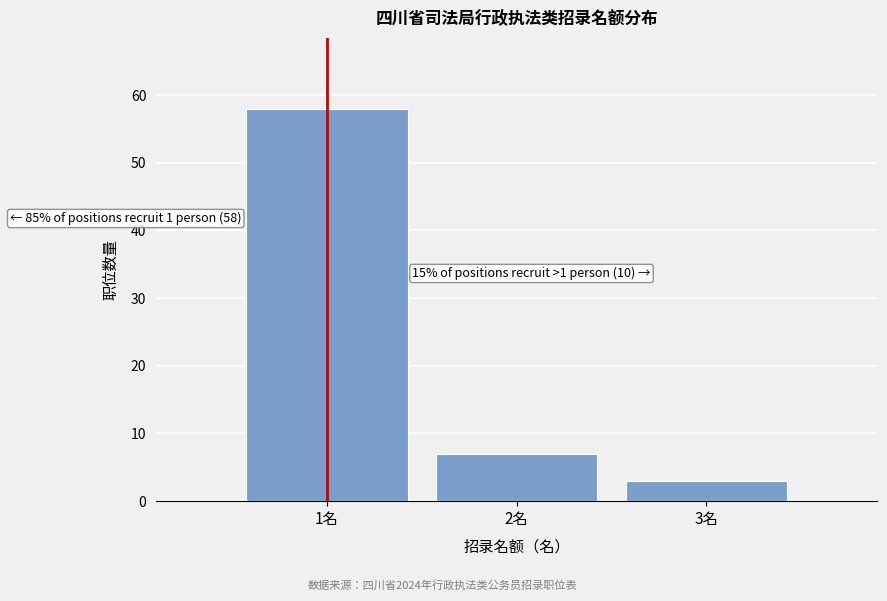

Reading left to right, extract all data points from this chart.

58	7	3